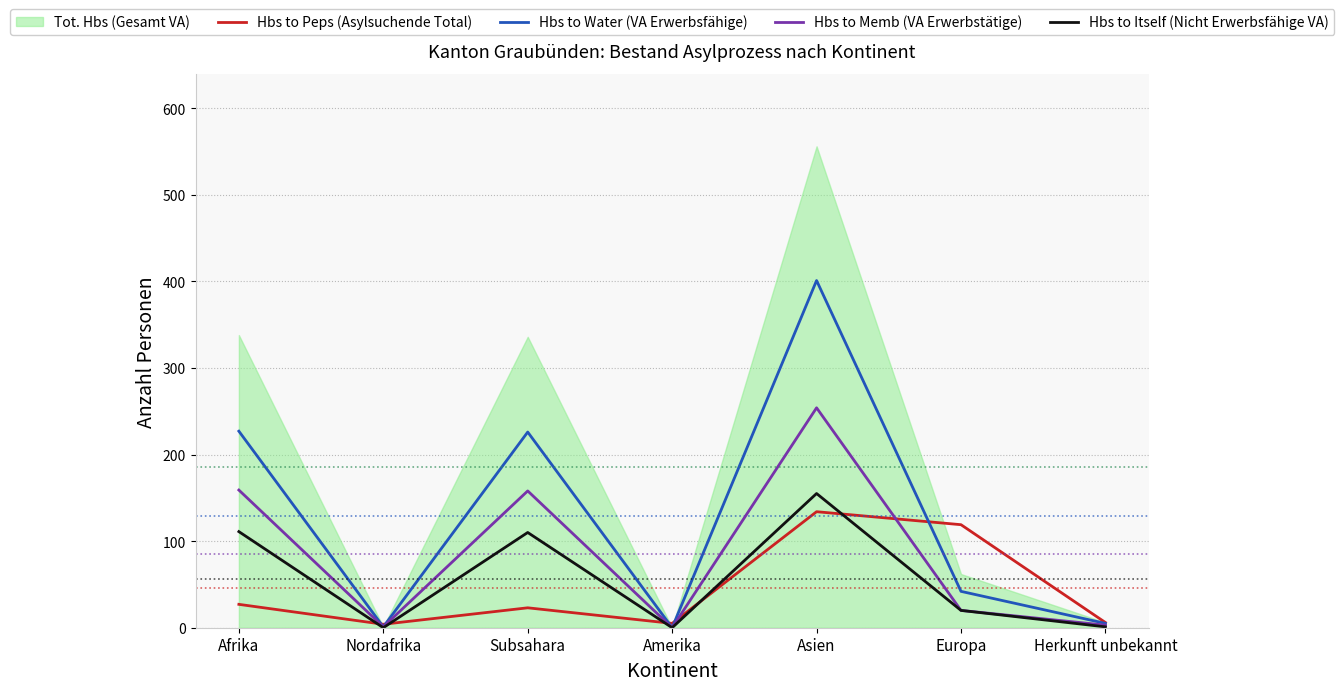

What is the difference between the Hbs to Peps (Asylsuchende Total) values at Subsahara and Amerika?

18